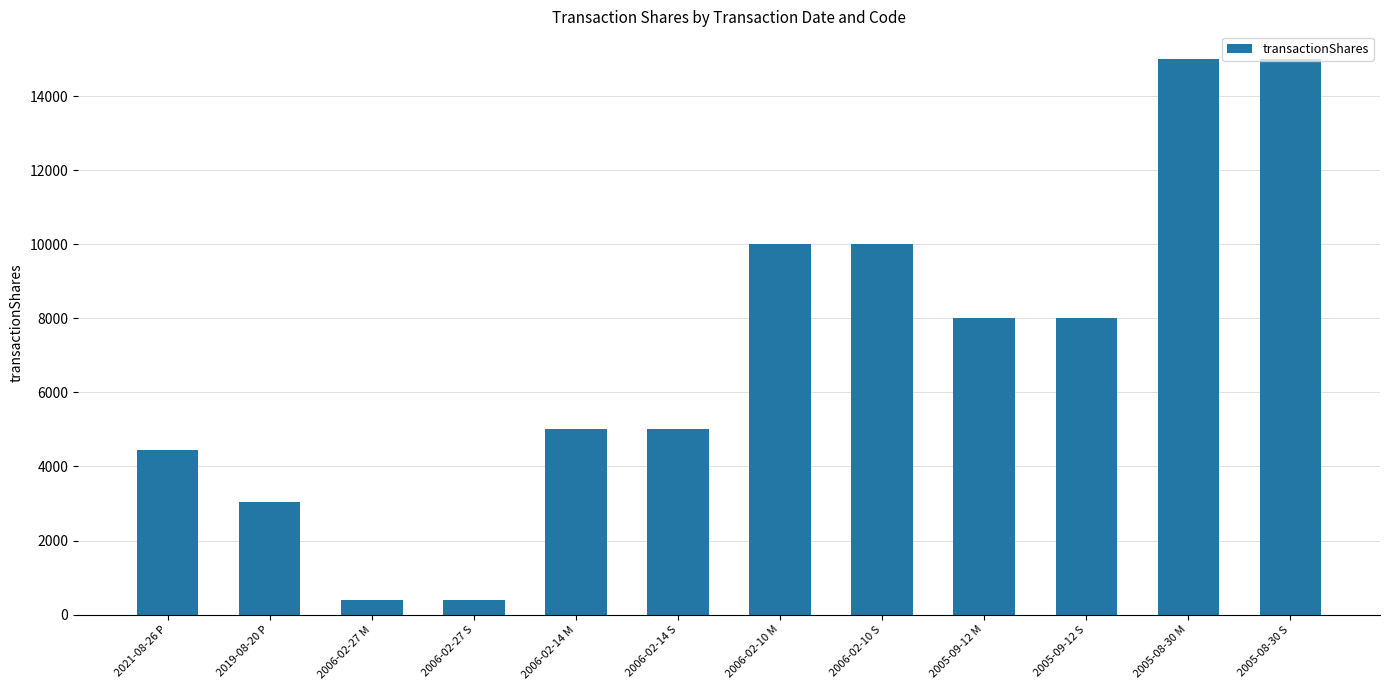

Between 2006-02-14 S and 2019-08-20 P, which is larger?

2006-02-14 S